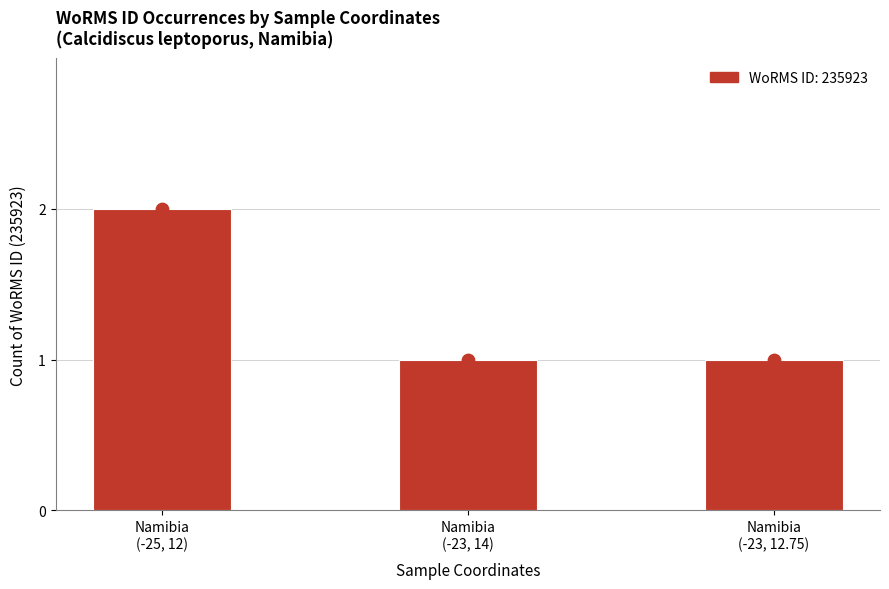

At which category is the sum across all series the highest?

Namibia
(-25, 12)